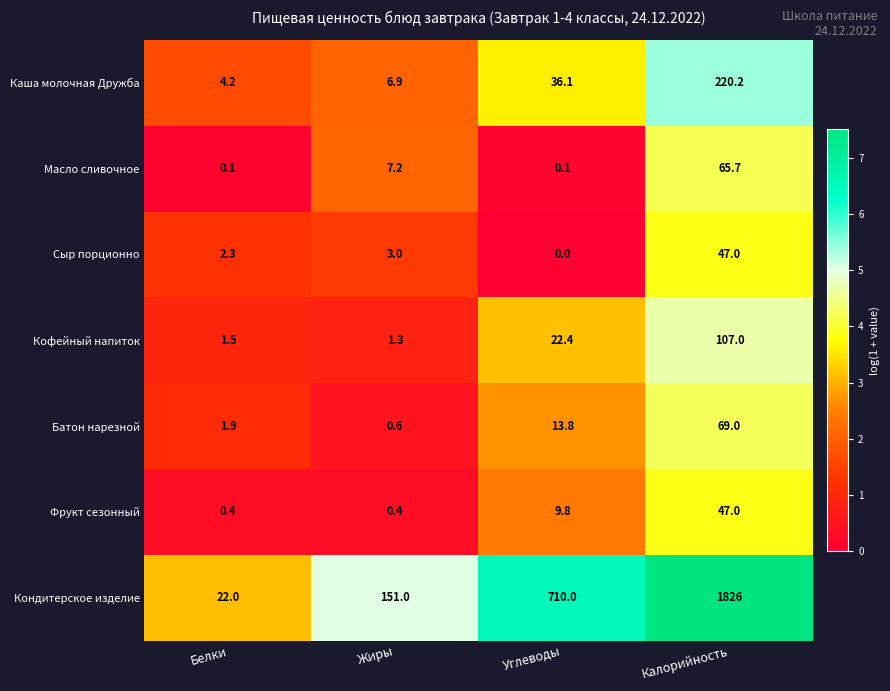

Which series has the largest total across all categories?

Кондитерское изделие